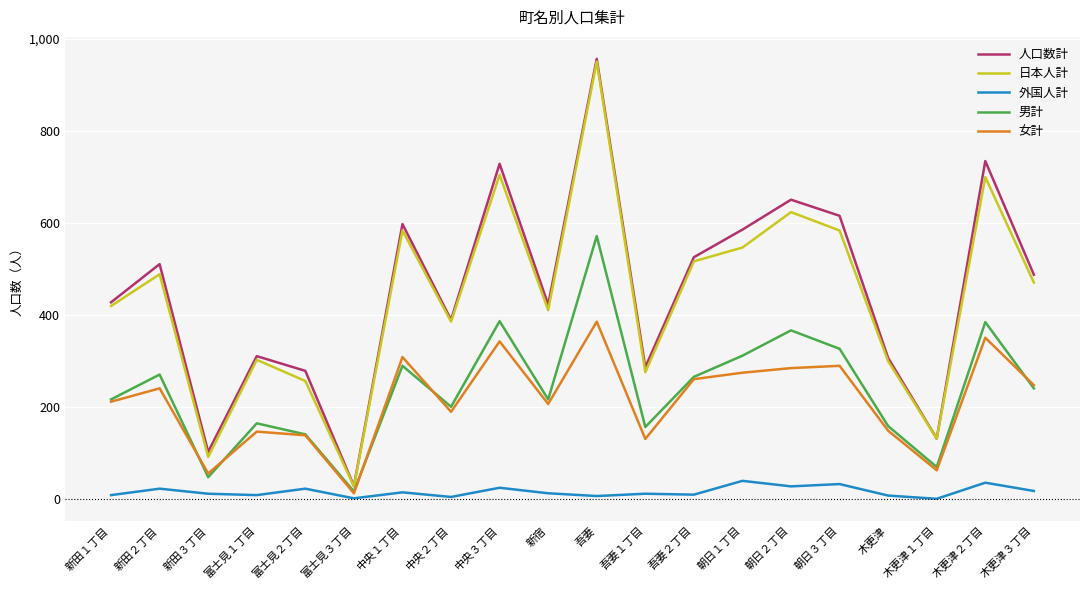

Between 新田１丁目 and 木更津, which series saw the biggest shift?

人口数計